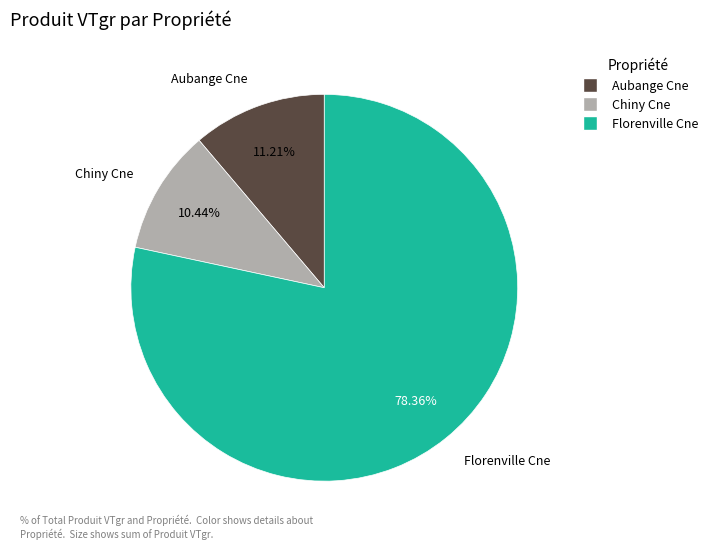

Which category has the smallest portion of the pie?

Chiny Cne